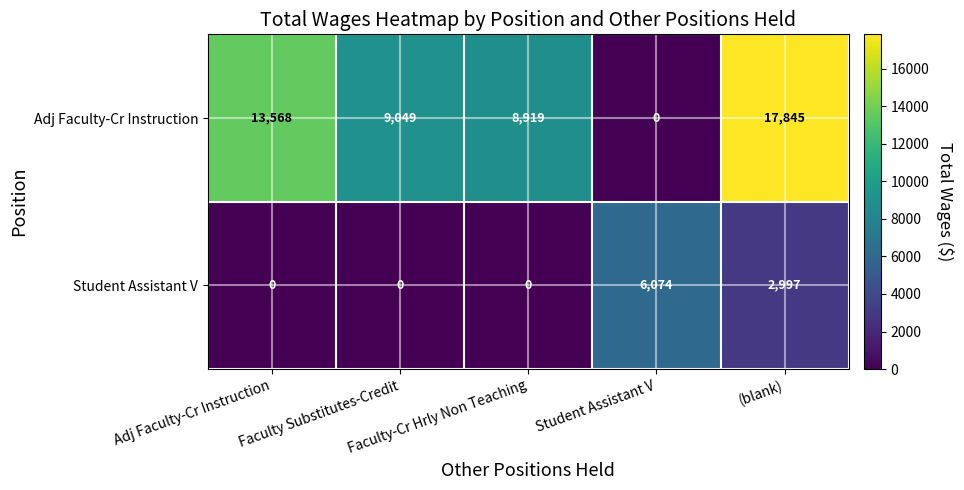

Rank the series by their maximum value, from lowest to highest.

Student Assistant V, Adj Faculty-Cr Instruction